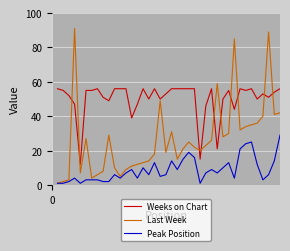

Count the number of data series in this chart.

3